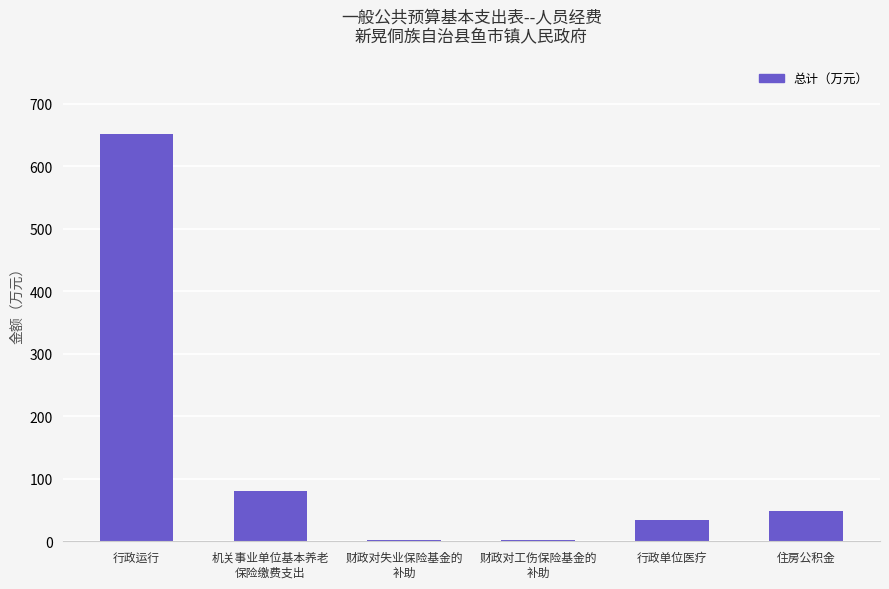

What is the sum of all values?

818.8